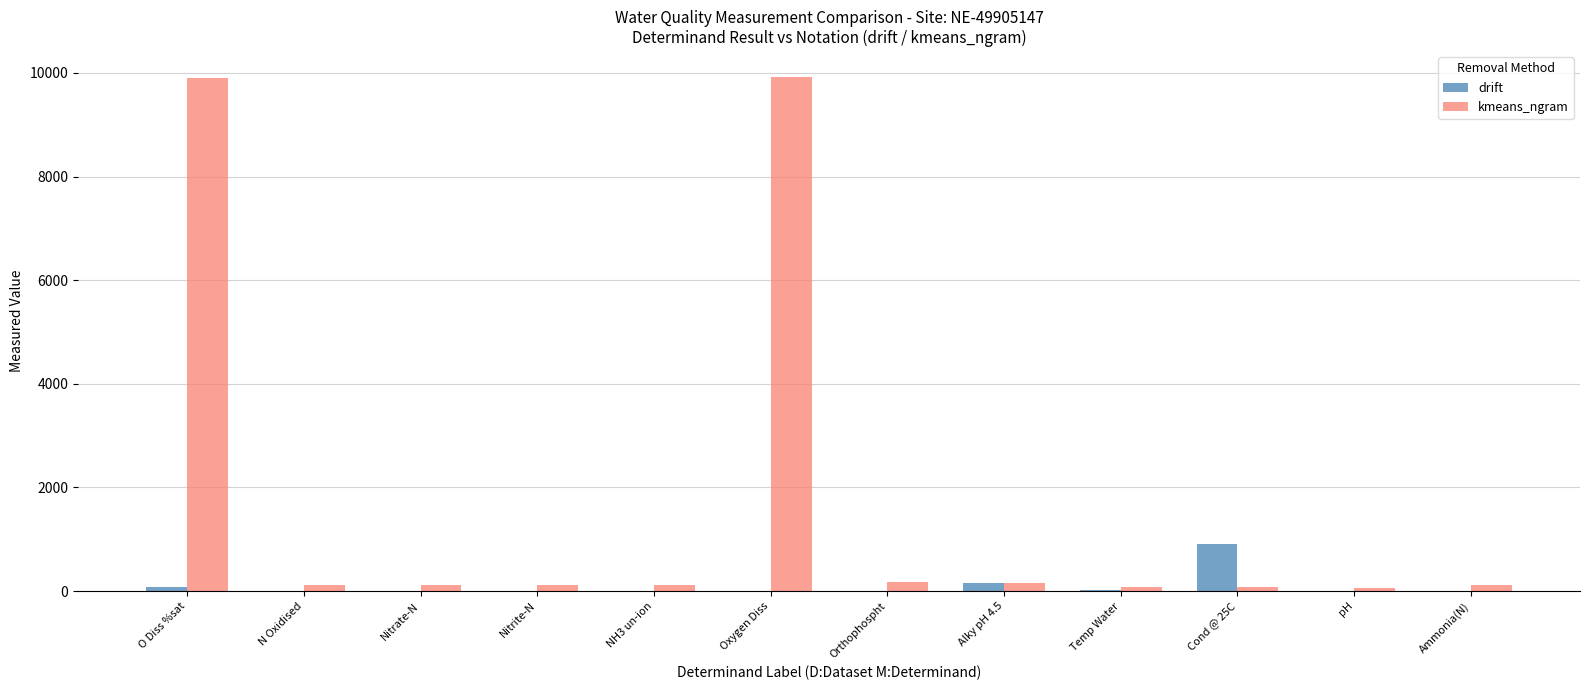

At which label does drift reach its peak?

Cond @ 25C